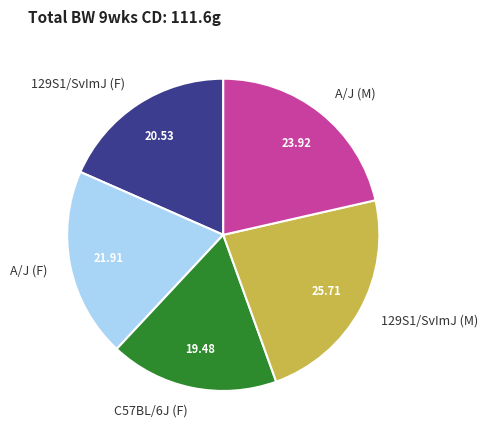

Is there any slice that represents more than half of the pie?

No